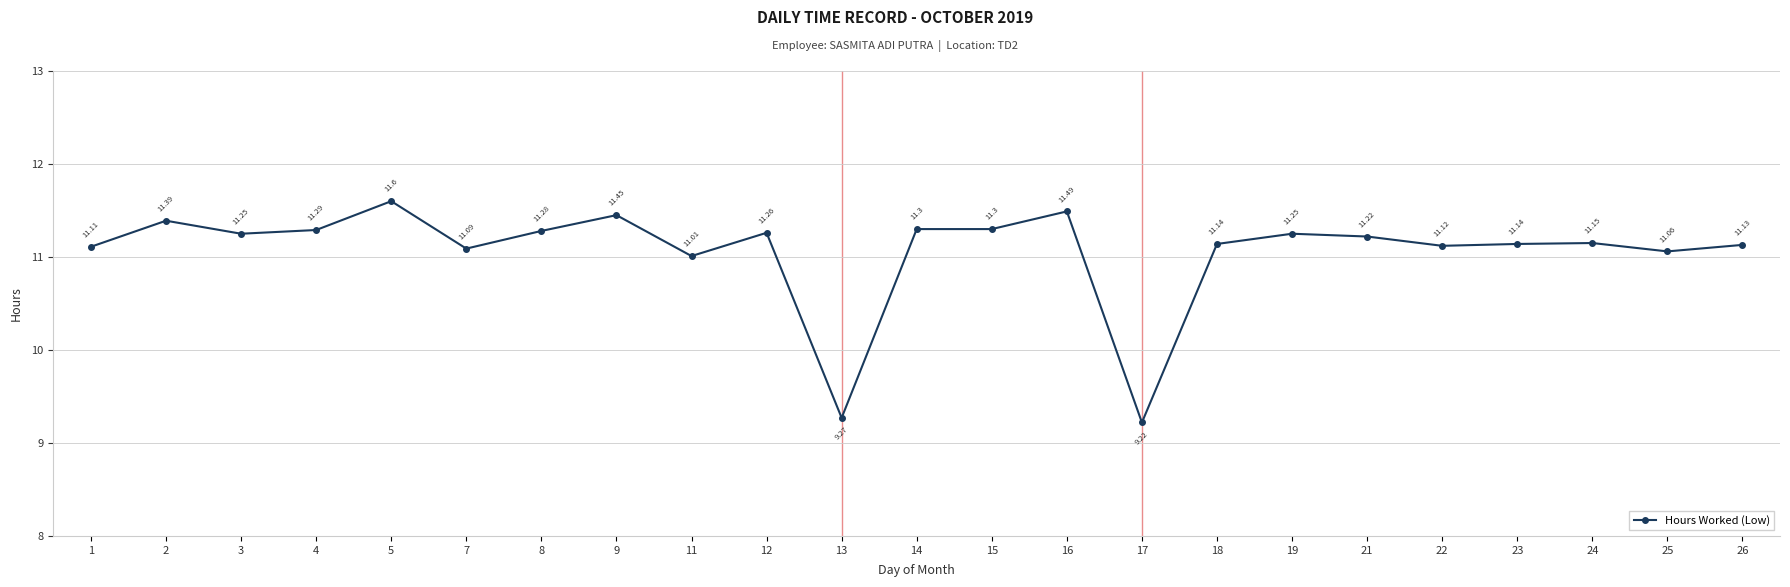

Approximately how many times larger is the value at 15 compared to 26?

1.0